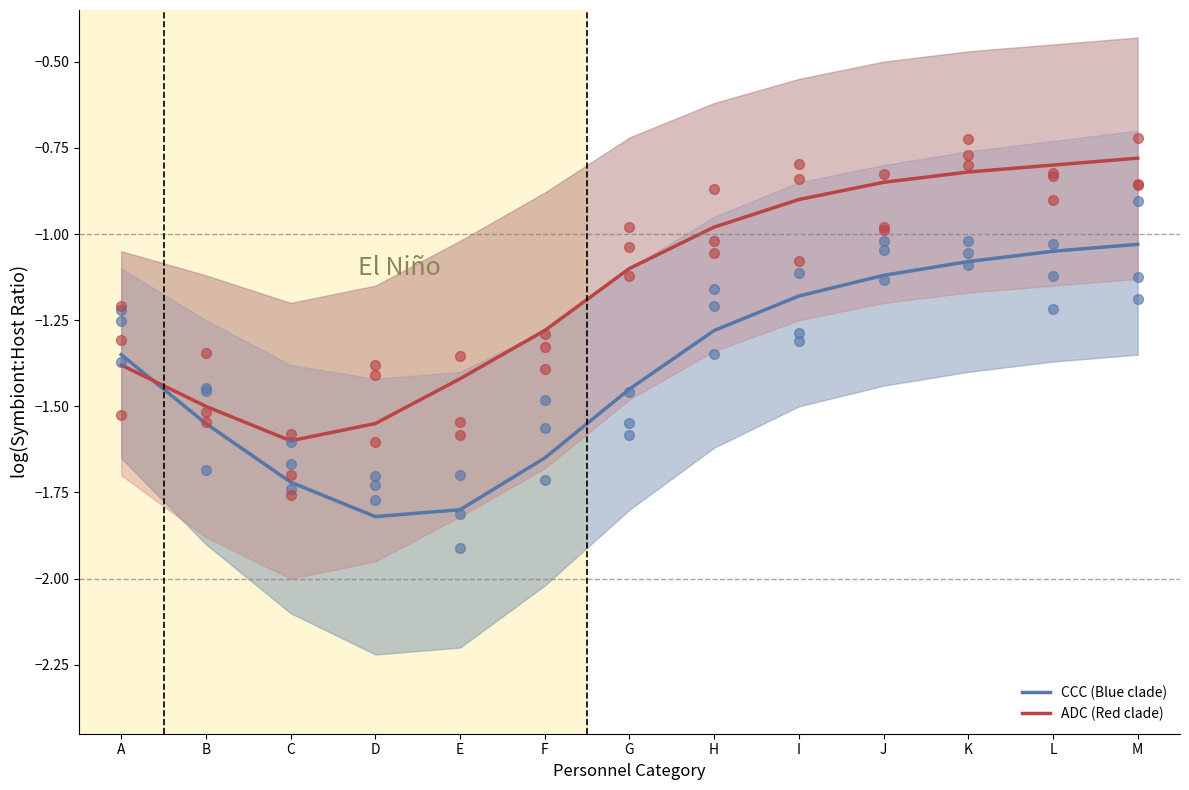

Which series has the largest total across all categories?

ADC (Red clade)